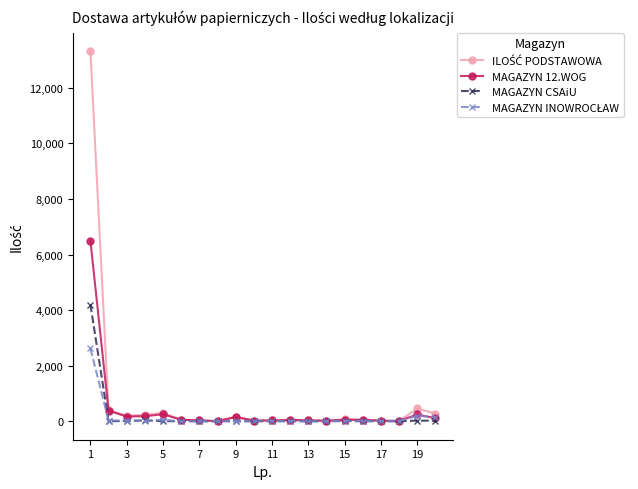

What is the maximum value shown in the chart?

13321